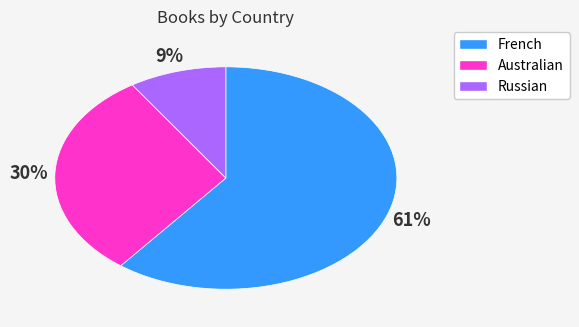

Does French account for over 50% of the chart?

Yes